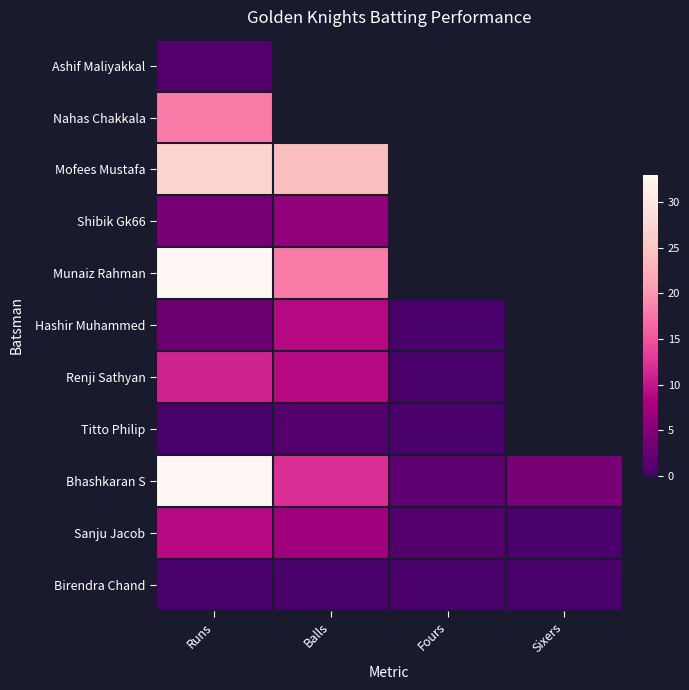

At which label is Birendra Chand closest to 0?

Runs